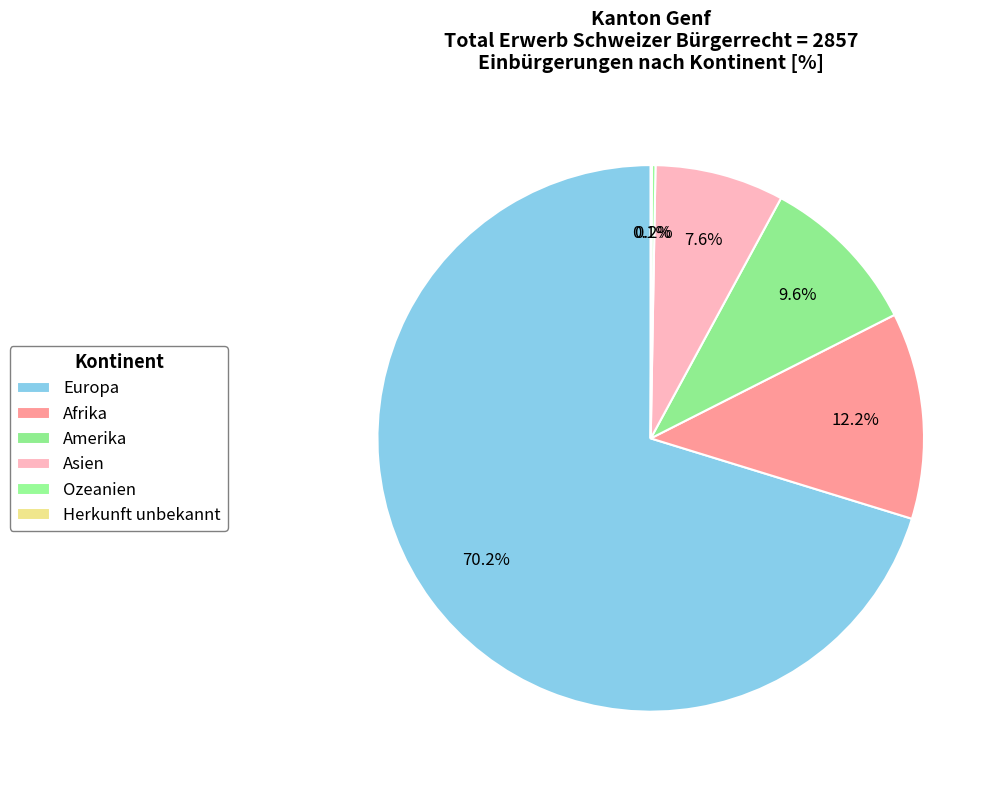

Is the sum of Herkunft unbekannt and Europa greater than half?

Yes